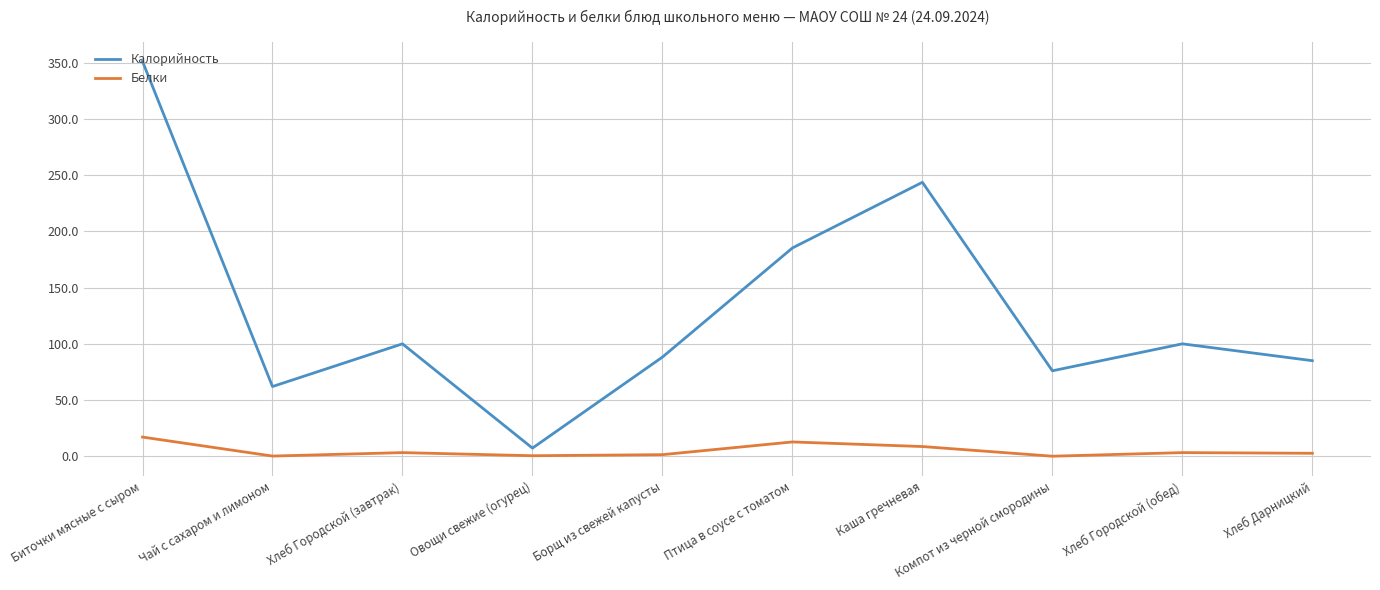

What is the spread (max minus min) of values at Хлеб Дарницкий?

82.4